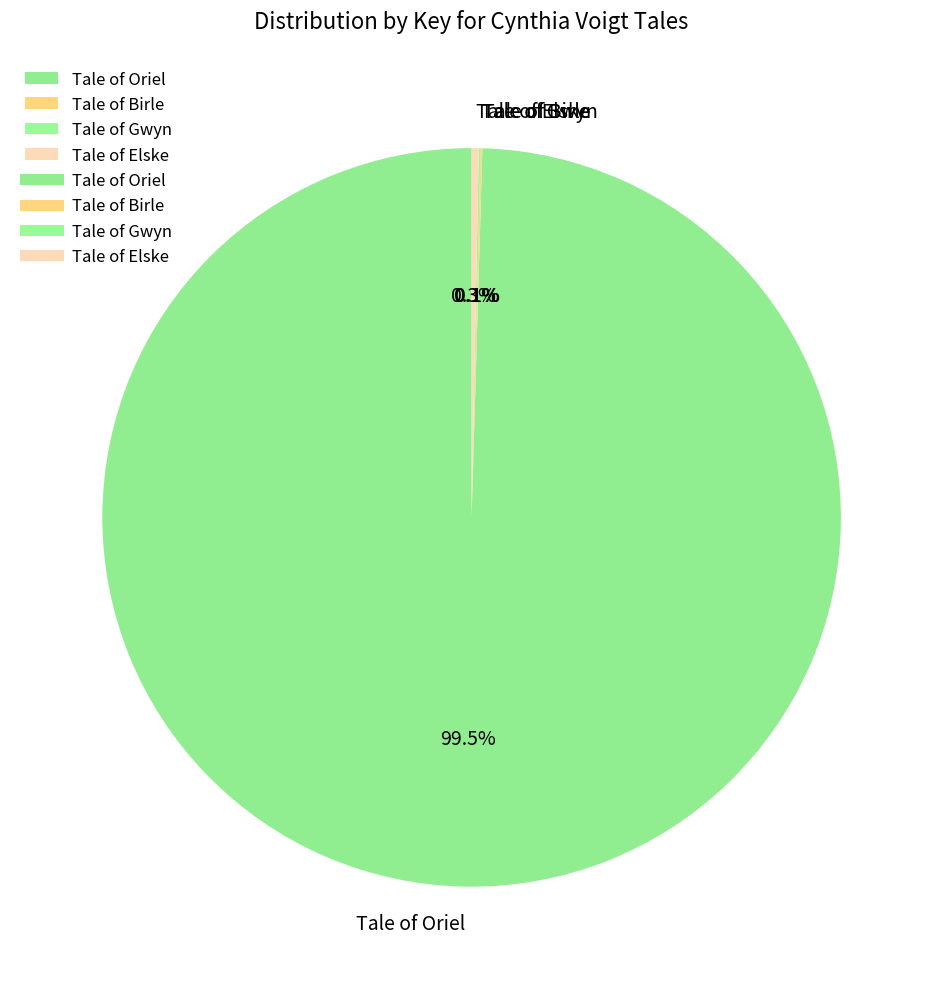

To the nearest percent, what is the difference between the largest and smallest slice percentages?

99%